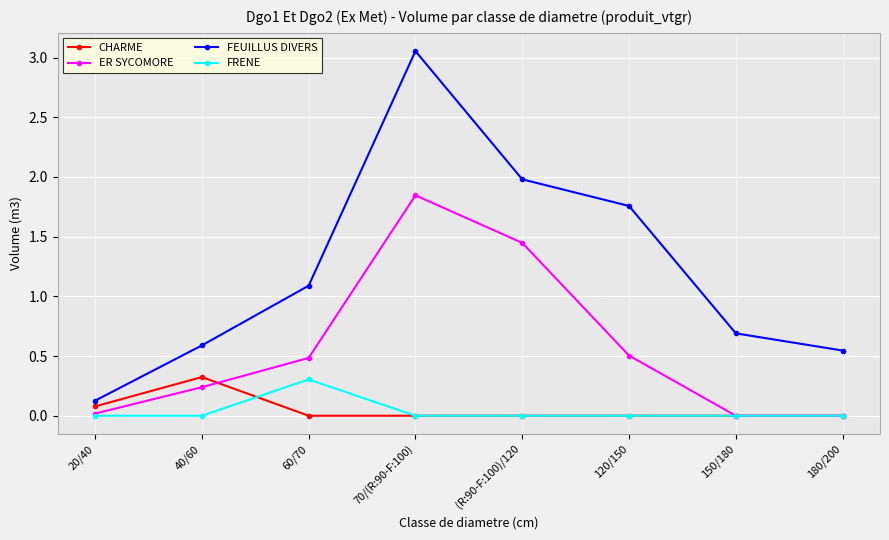

What is the maximum value for CHARME?

0.3